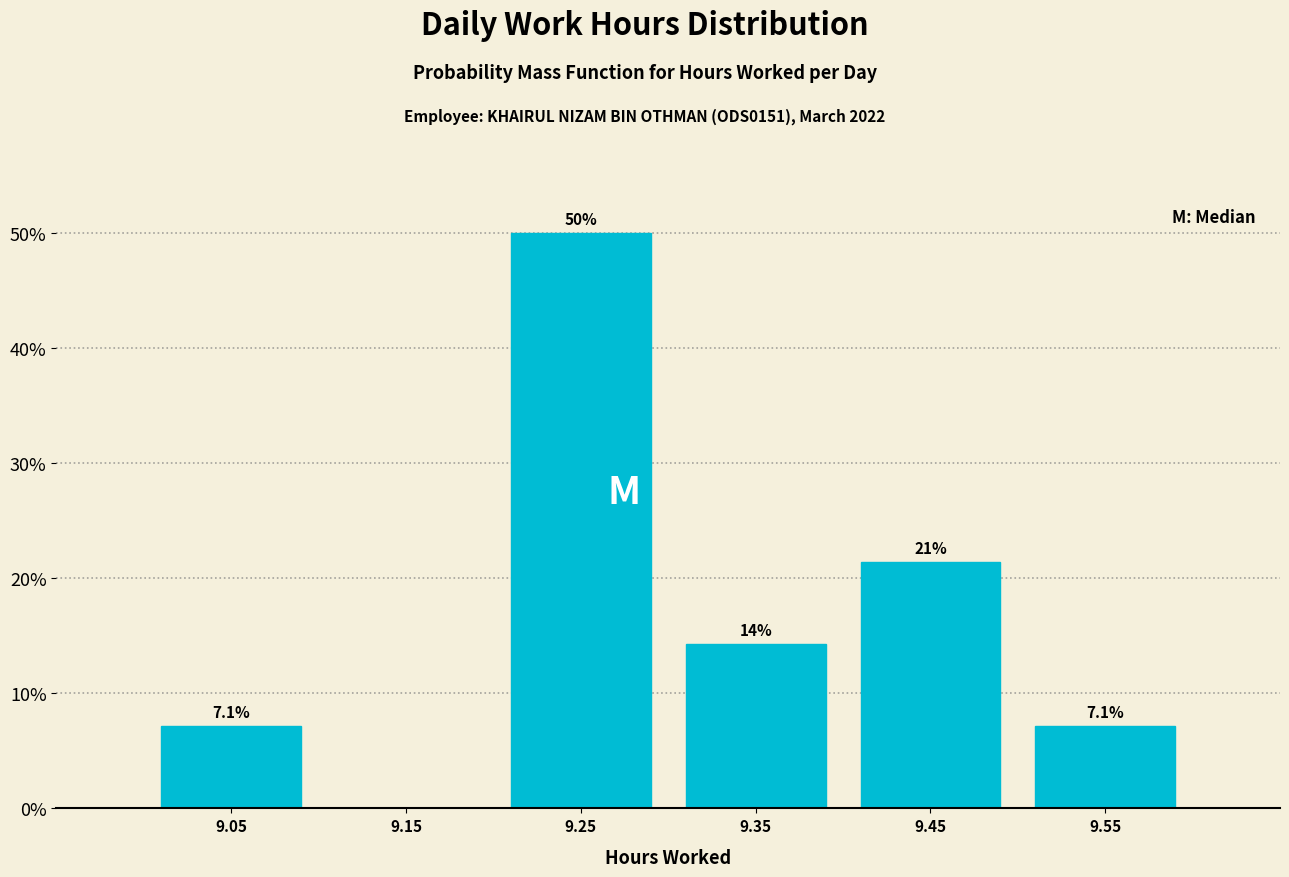

Which range on the x-axis has the tallest bar?

9.2 to 9.3